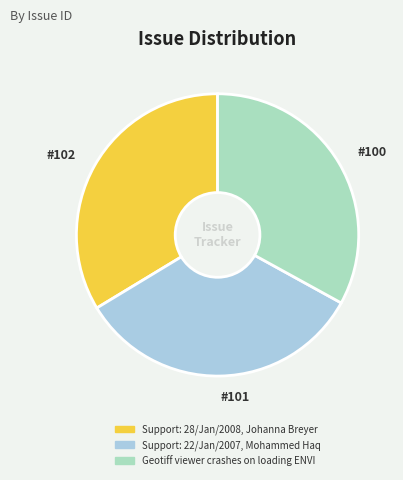

Combined, do Support: 28/Jan/2008, Johanna Breyer and Support: 22/Jan/2007, Mohammed Haq account for over 50%?

Yes